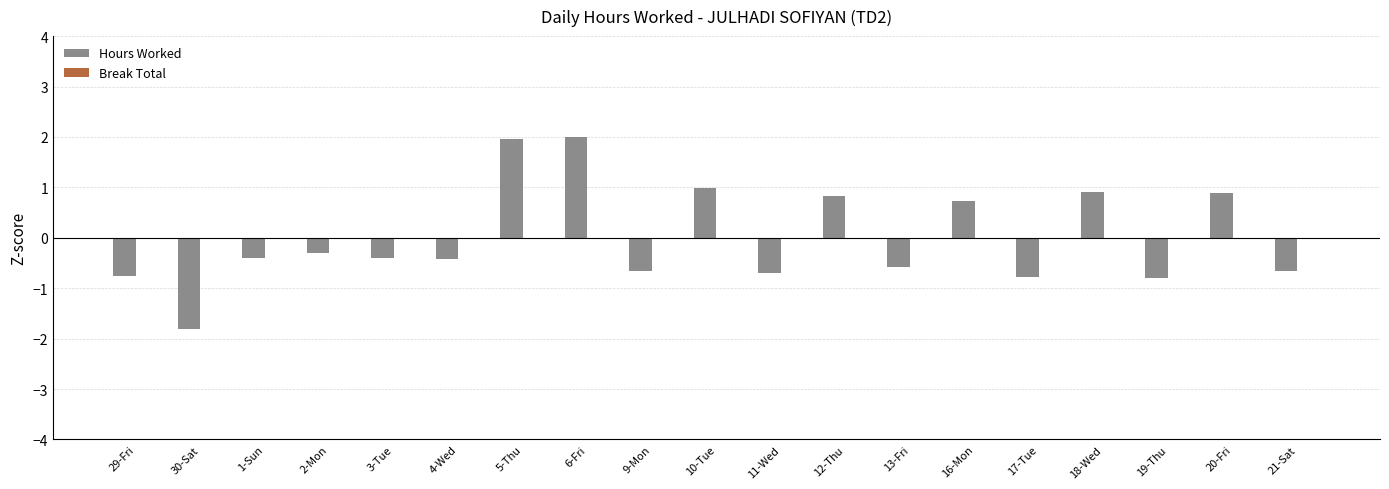

What is the greatest value displayed?

2.0